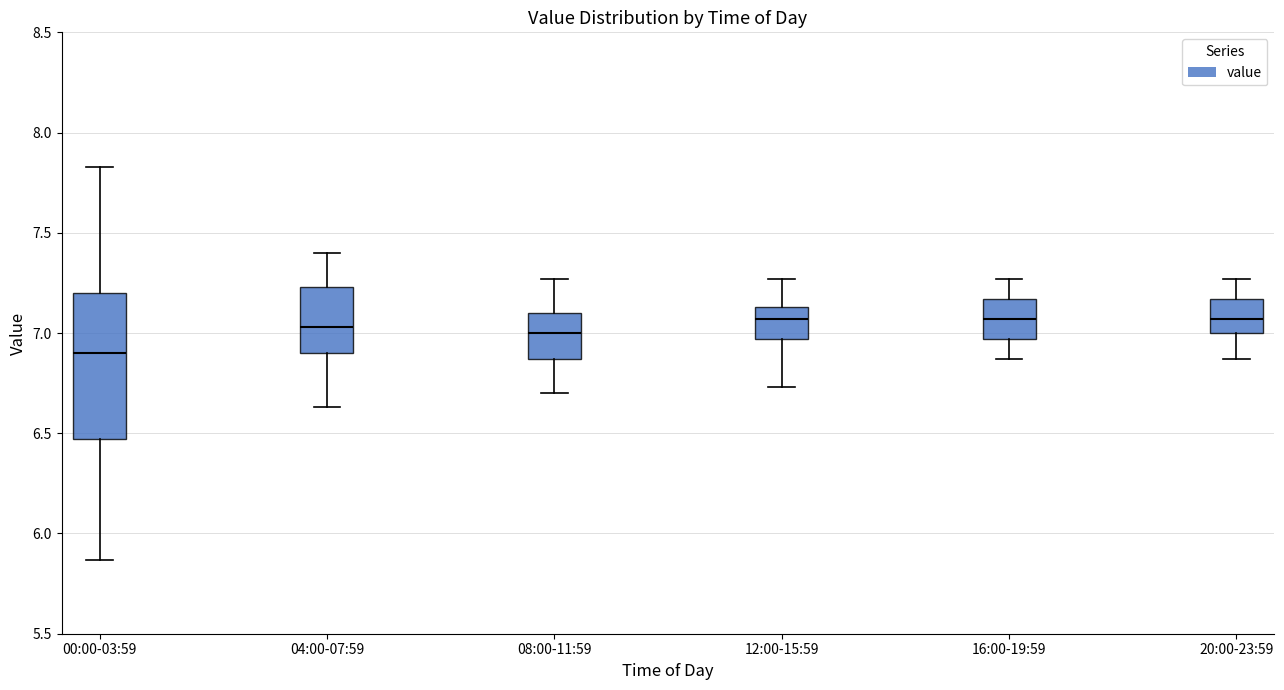

Where does the lower whisker of the box for 12:00-15:59 end on the y-axis? The values are not printed on the chart, so give them approximately, as read against the axis.

6.75